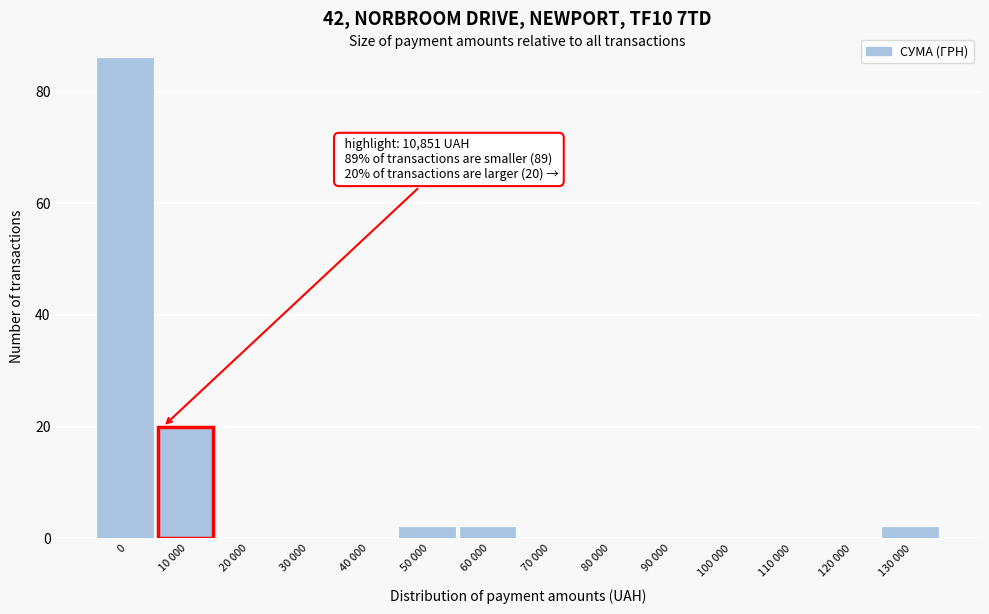

Reading left to right, extract all data points from this chart.

0=86	10 000=20	20 000=0	30 000=0	40 000=0	50 000=2	60 000=2	70 000=0	80 000=0	90 000=0	100 000=0	110 000=0	120 000=0	130 000=2